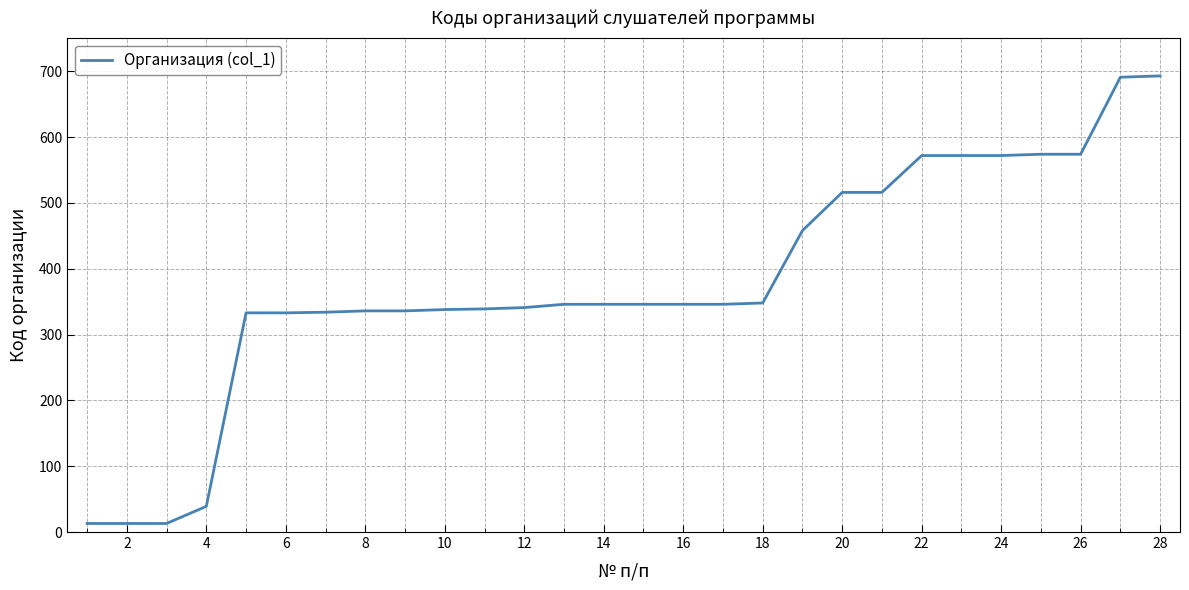

What is the difference between the maximum and minimum values?

680